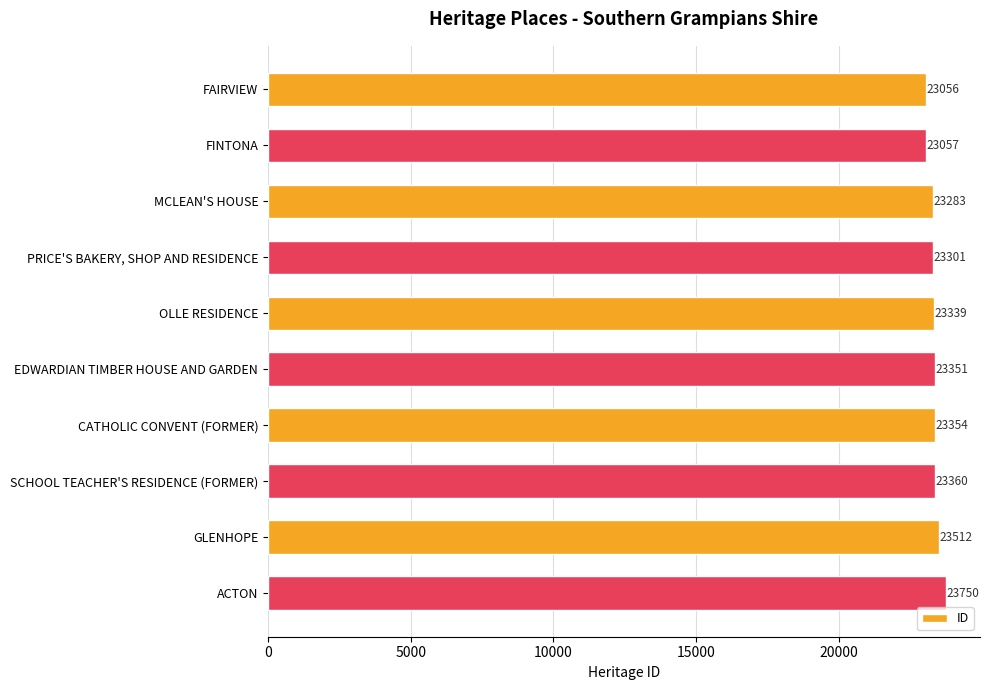

How many data points are less than 23351?

5